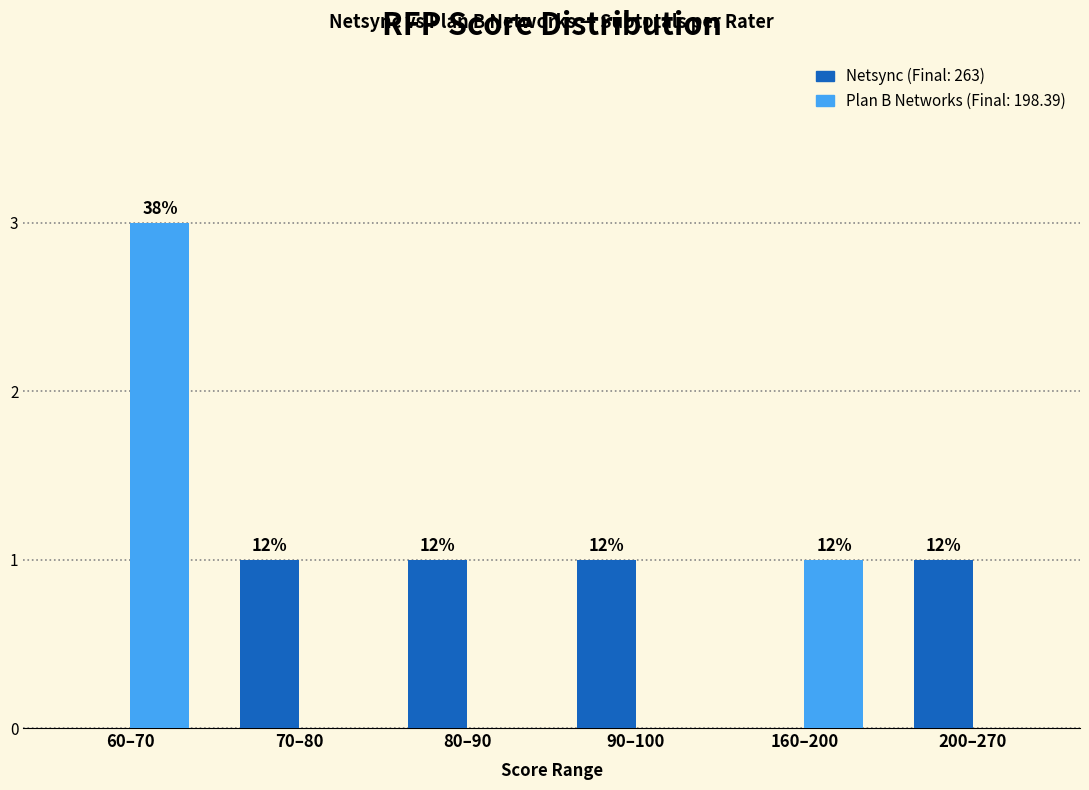

Does the chart contain stacked bars?

No